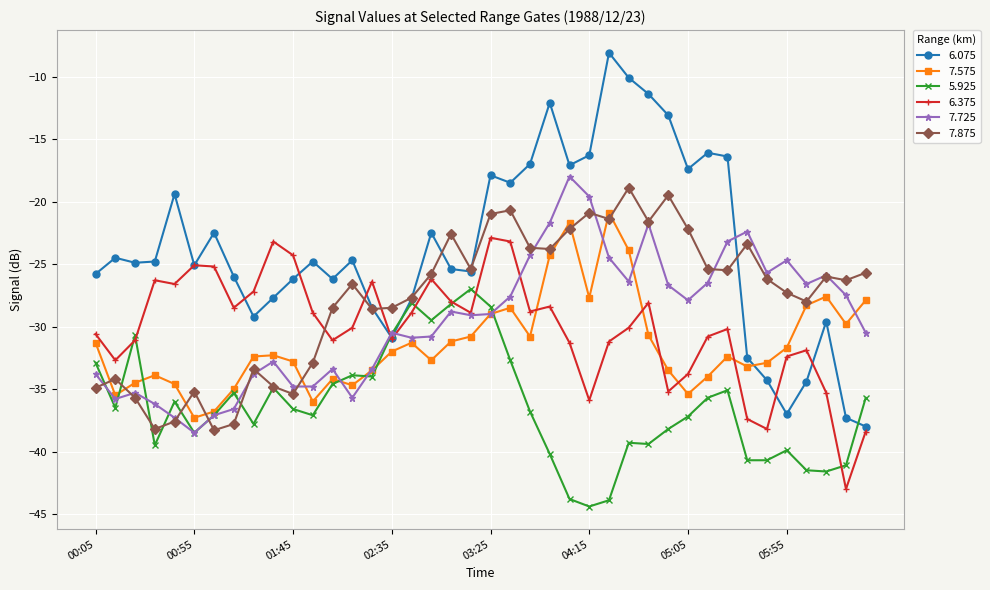

Which series has the widest spread of values?

6.075